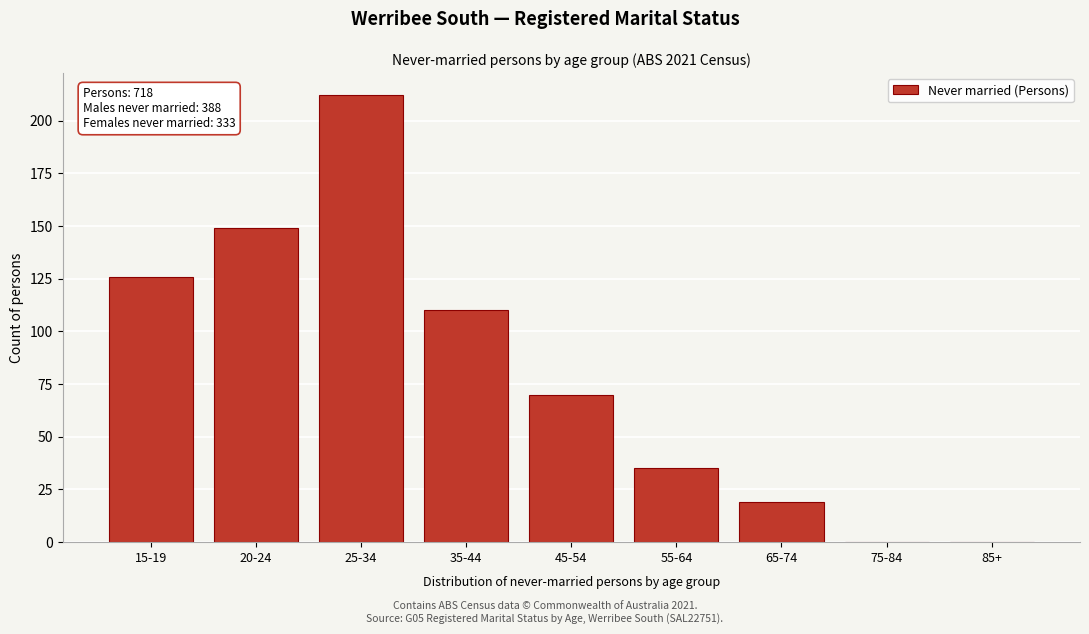

Reading right to left, transcribe all the data shown in this chart.

85+=0	75-84=0	65-74=19	55-64=35	45-54=70	35-44=110	25-34=212	20-24=149	15-19=126